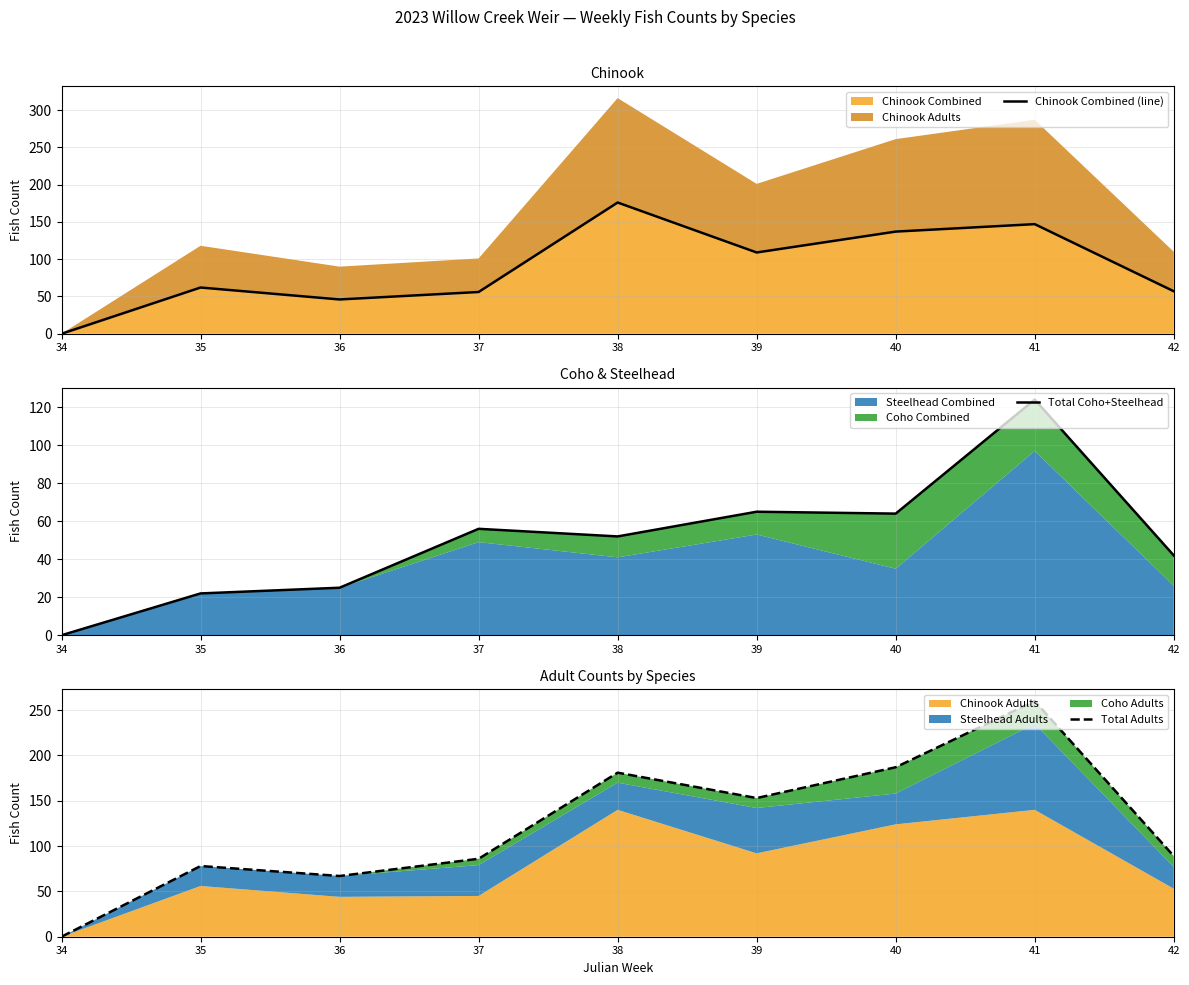

True or false: Total Adults has more than 0 interior local peaks.

True